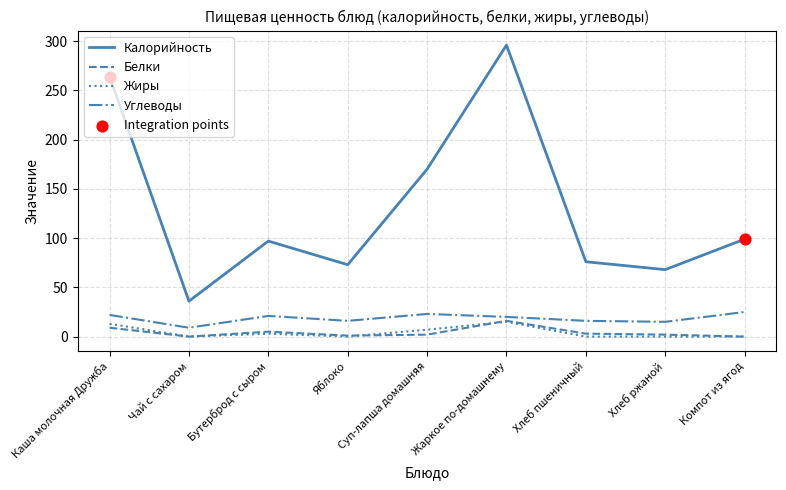

Which series has the largest total across all categories?

Калорийность